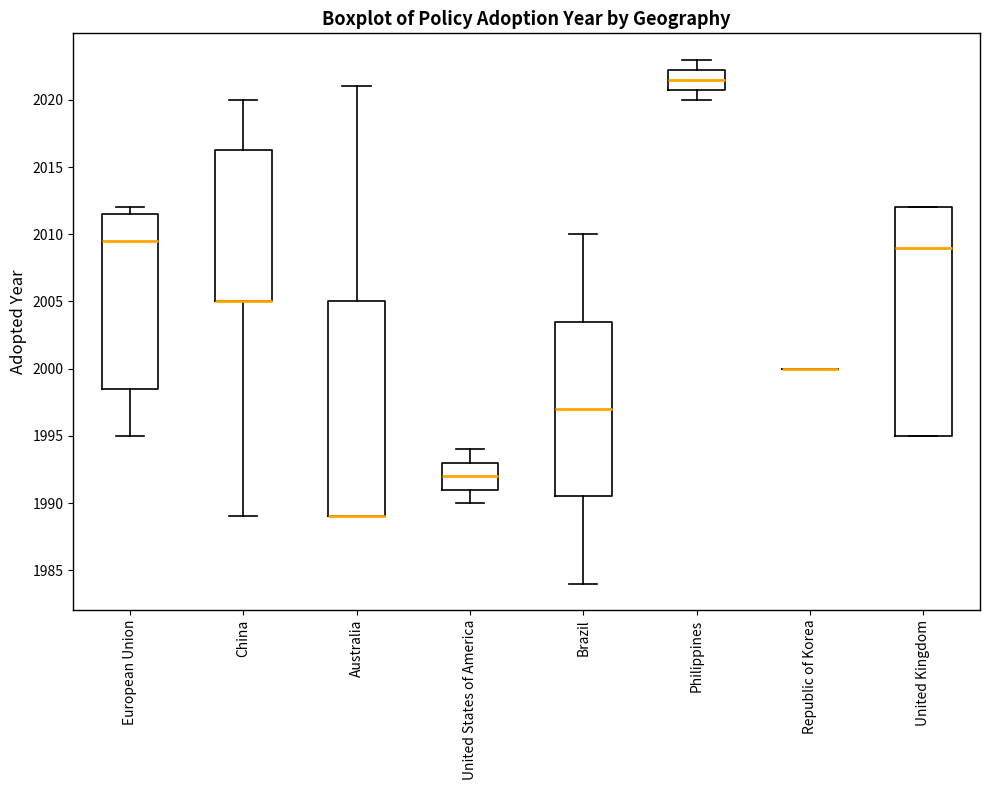

Reading left to right, transcribe this box plot: for each box, give where its median line is, the range the box spans, and where its two whiskers end, as read against the y-axis. The values are not printed on the chart, so give them approximately, as read against the axis.

European Union: median 2009.5, box 1998.5 to 2011.5, whiskers 1995.0 to 2012.0
China: median 2005.0 (drawn on the box's lower edge), box 2005.0 to 2016.5, whiskers 1989.0 to 2020.0
Australia: median 1989.0 (drawn on the box's lower edge), box 1989.0 to 2005.0, whiskers 1989.0 to 2021.0
United States of America: median 1992.0, box 1991.0 to 1993.0, whiskers 1990.0 to 1994.0
Brazil: median 1997.0, box 1990.5 to 2003.5, whiskers 1984.0 to 2010.0
Philippines: median 2021.5, box 2021.0 to 2022.5, whiskers 2020.0 to 2023.0
Republic of Korea: box collapsed to a line at 2000.0, whiskers 2000.0 to 2000.0
United Kingdom: median 2009.0, box 1995.0 to 2012.0, whiskers 1995.0 to 2012.0